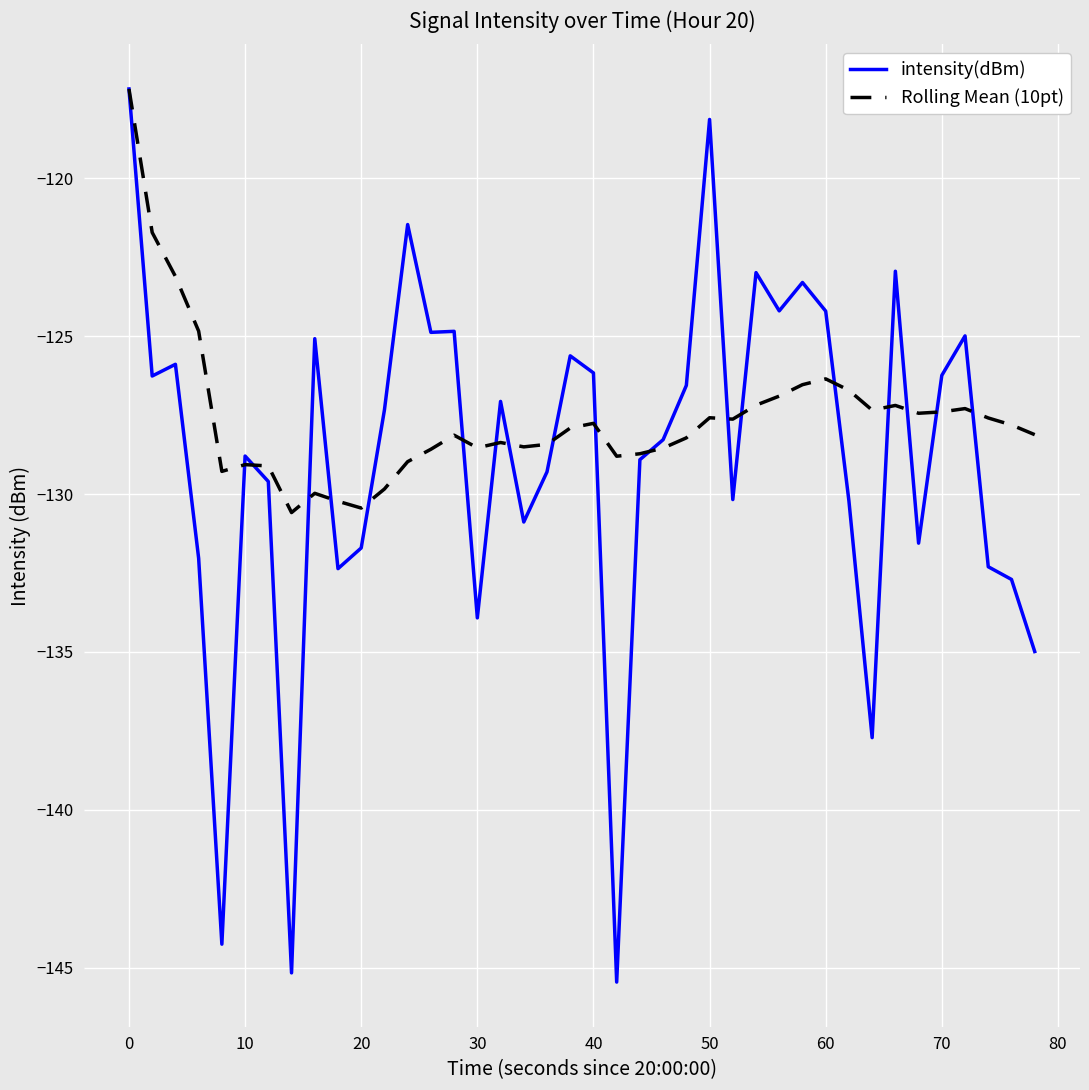

Which series has the largest range (max minus min)?

intensity(dBm)